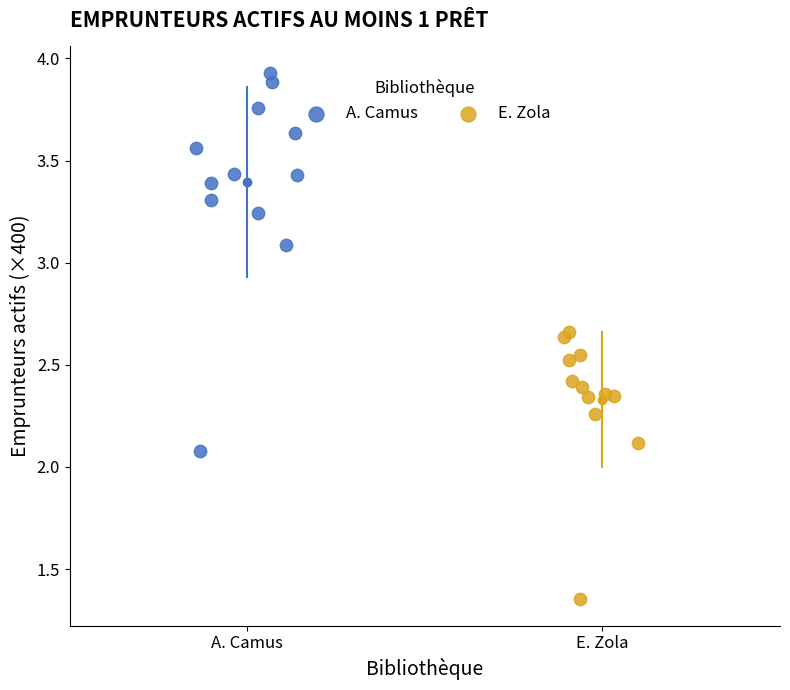

Which series contains the lowest Y value?

E. Zola